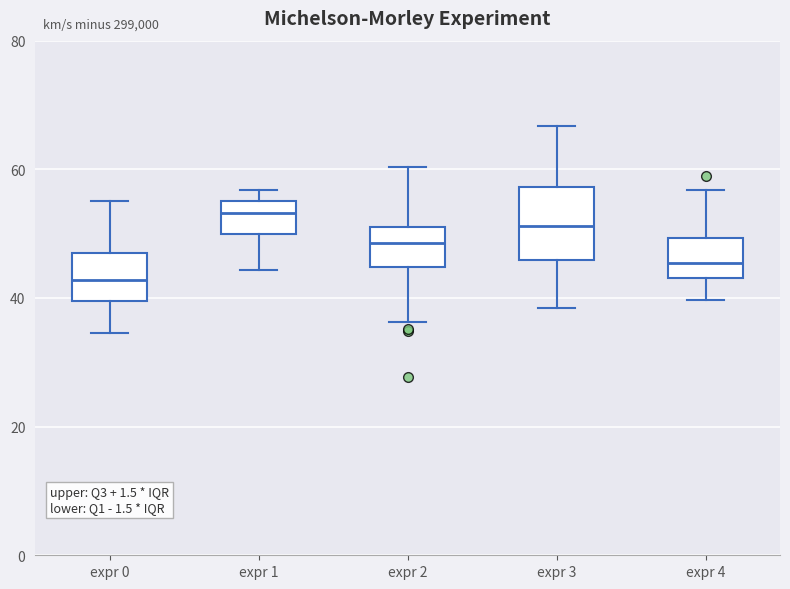

Reading left to right, read every box against the y-axis: the position of its median line, the range the box covers, and the ends of its whiskers. The values are not printed on the chart, so give them approximately, as read against the axis.

expr 0: median 42, box 40 to 48, whiskers 34 to 56
expr 1: median 54, box 50 to 56, whiskers 44 to 56 (just above the box's upper edge)
expr 2: median 48, box 44 to 52, whiskers 36 to 60
expr 3: median 52, box 46 to 58, whiskers 38 to 66
expr 4: median 46, box 44 to 50, whiskers 40 to 56